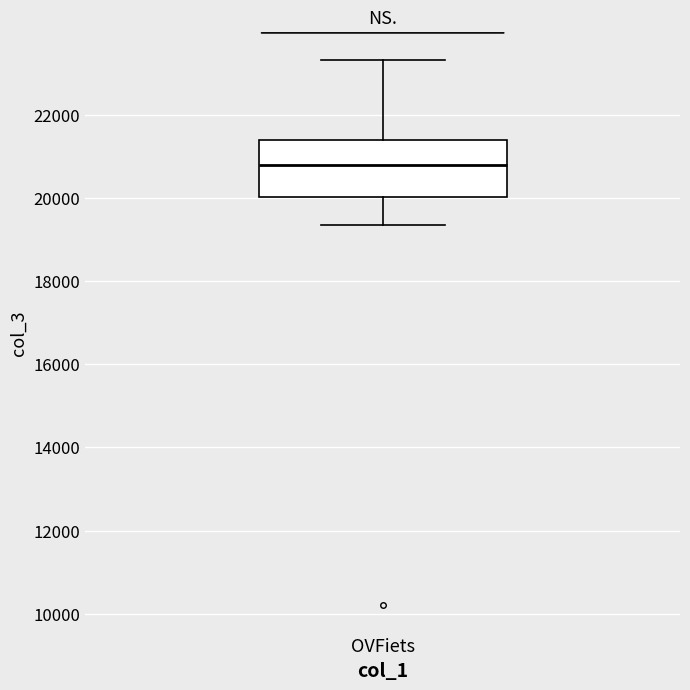

Where does the median line of the box for OVFiets sit on the y-axis? The values are not printed on the chart, so give them approximately, as read against the axis.

20800